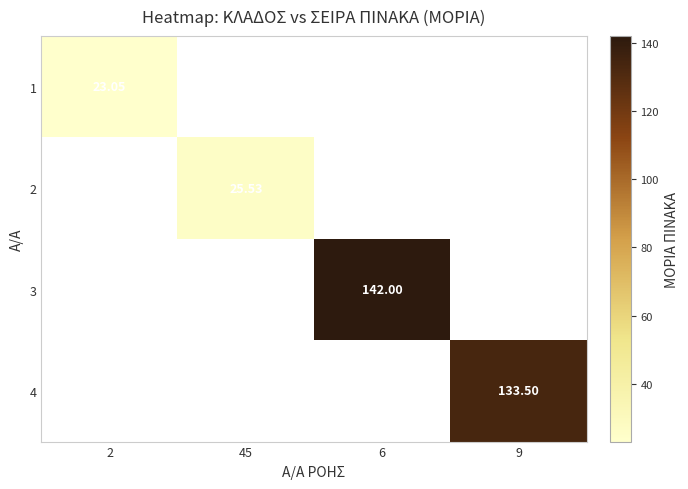

How many categories are shown in the chart?

4